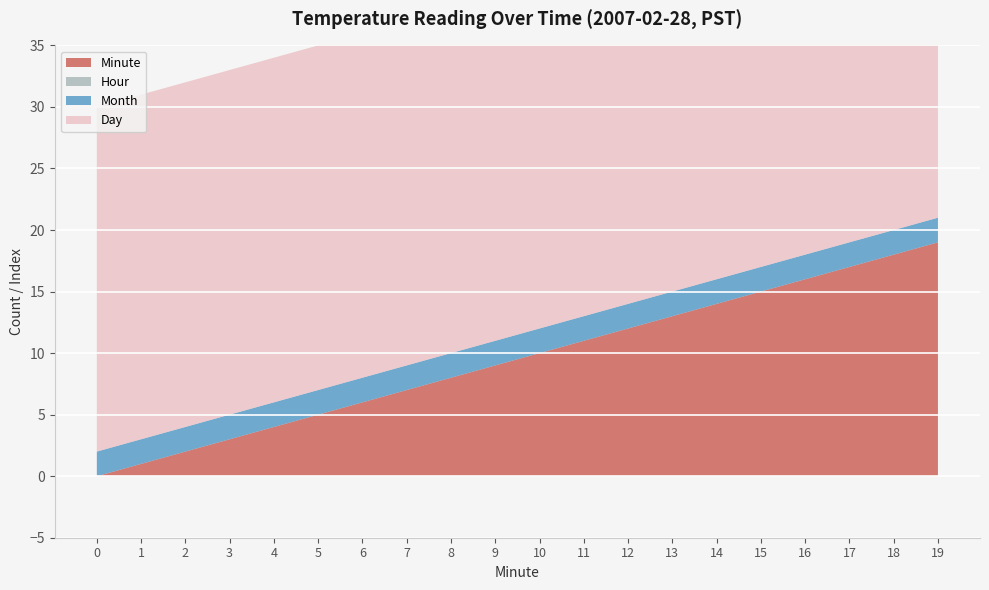

Reading left to right, what are all the values shown in this chart?

Minute: 0=0	1=1	2=2	3=3	4=4	5=5	6=6	7=7	8=8	9=9	10=10	11=11	12=12	13=13	14=14	15=15	16=16	17=17	18=18	19=19
Hour: 0=0	1=0	2=0	3=0	4=0	5=0	6=0	7=0	8=0	9=0	10=0	11=0	12=0	13=0	14=0	15=0	16=0	17=0	18=0	19=0
Month: 0=2	1=2	2=2	3=2	4=2	5=2	6=2	7=2	8=2	9=2	10=2	11=2	12=2	13=2	14=2	15=2	16=2	17=2	18=2	19=2
Day: 0=28	1=28	2=28	3=28	4=28	5=28	6=28	7=28	8=28	9=28	10=28	11=28	12=28	13=28	14=28	15=28	16=28	17=28	18=28	19=28